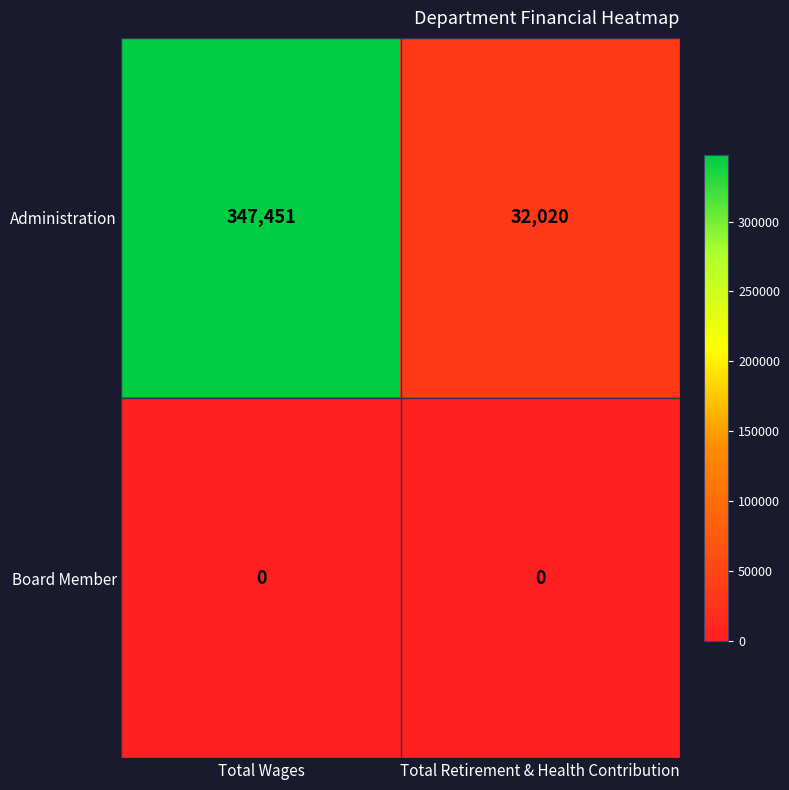

At how many categories does at least one series exceed 123594?

1